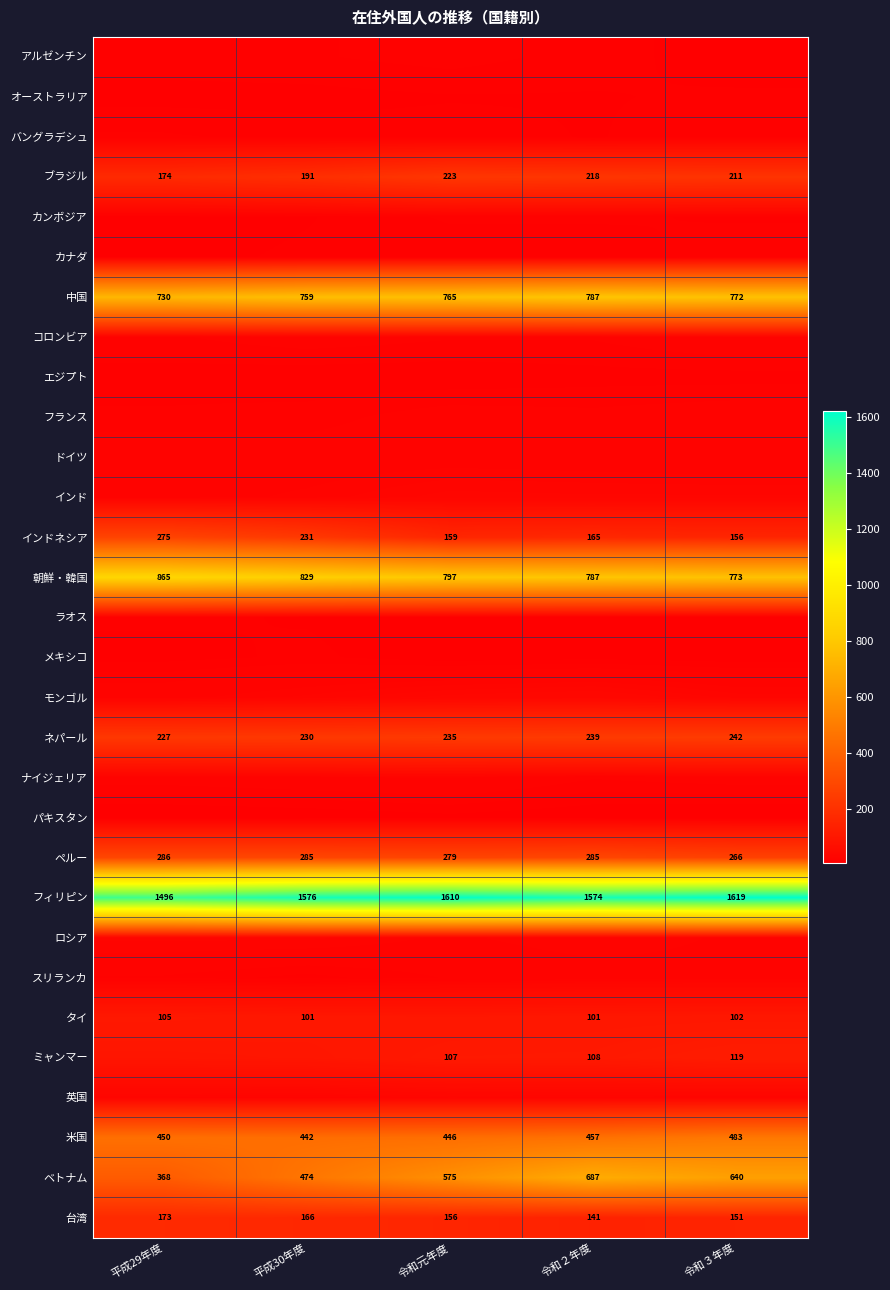

Is the value of ペルー at 令和３年度 greater than the value of ベトナム at 令和元年度?

No